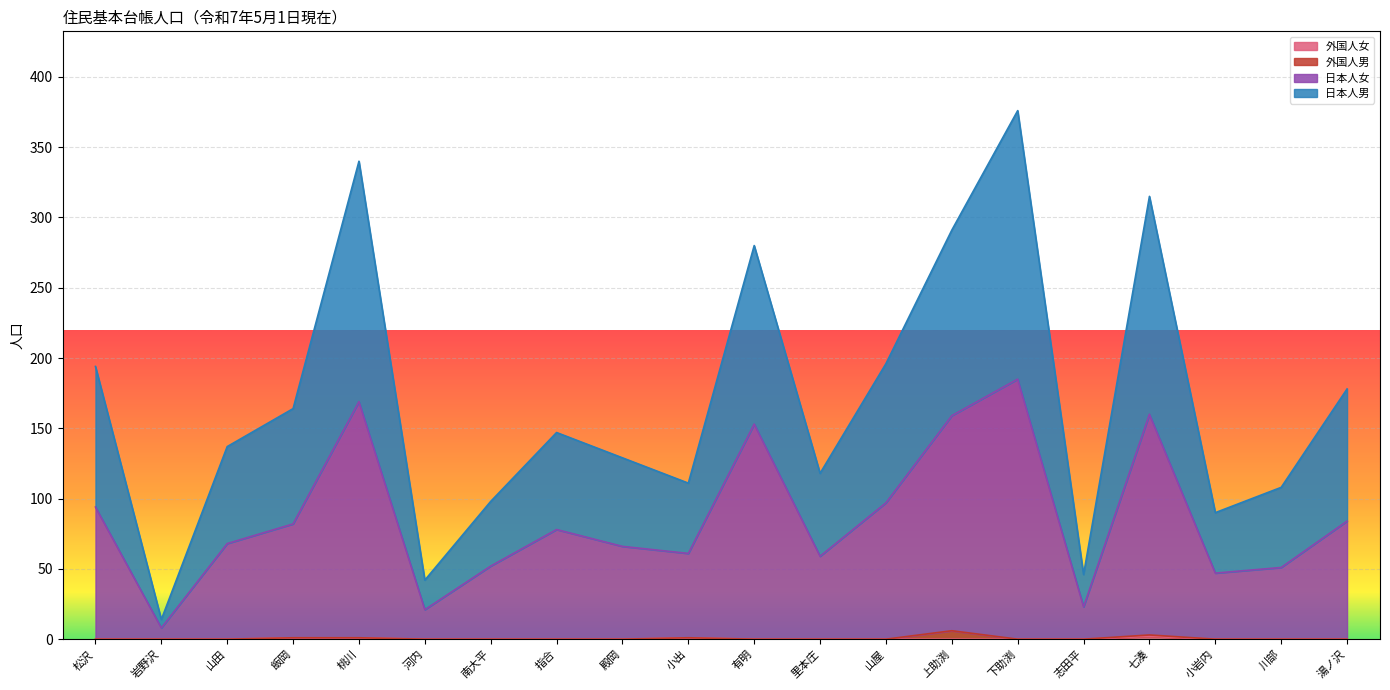

How many lines are shown in the chart?

4